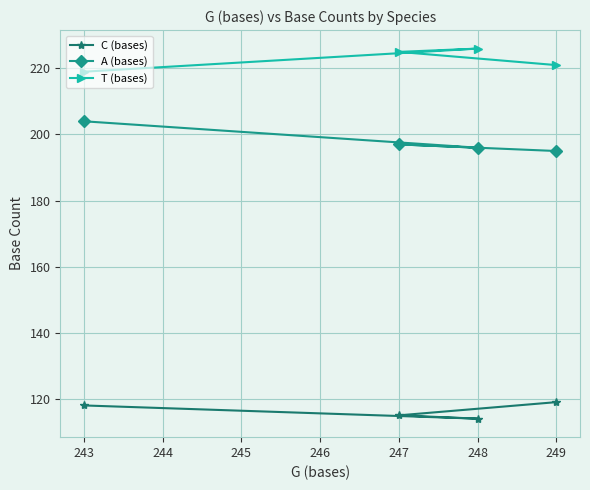

Is the value of C (bases) at 243 greater than the value of A (bases) at 247?

No